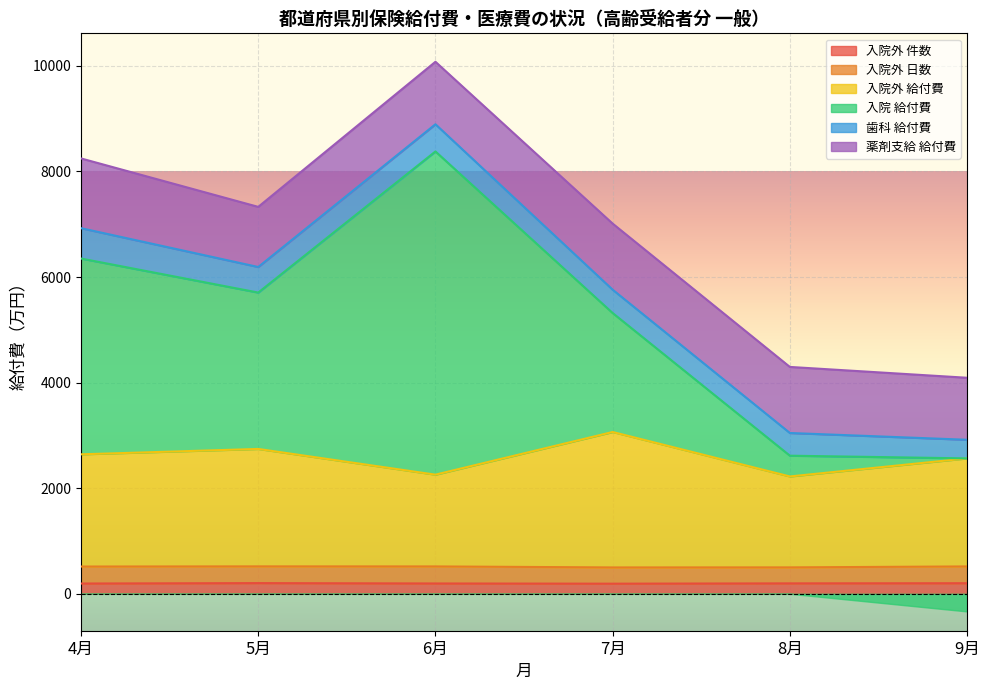

What is the difference between the maximum and minimum values in the 入院外 件数 series?

11